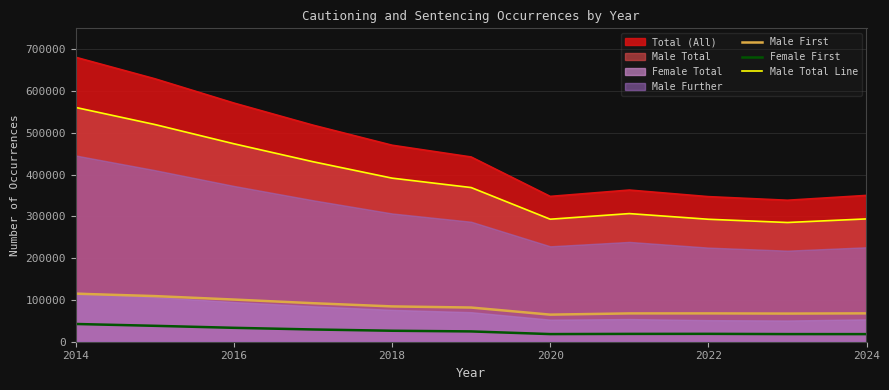

What is the minimum value for Male Total Line?

285322